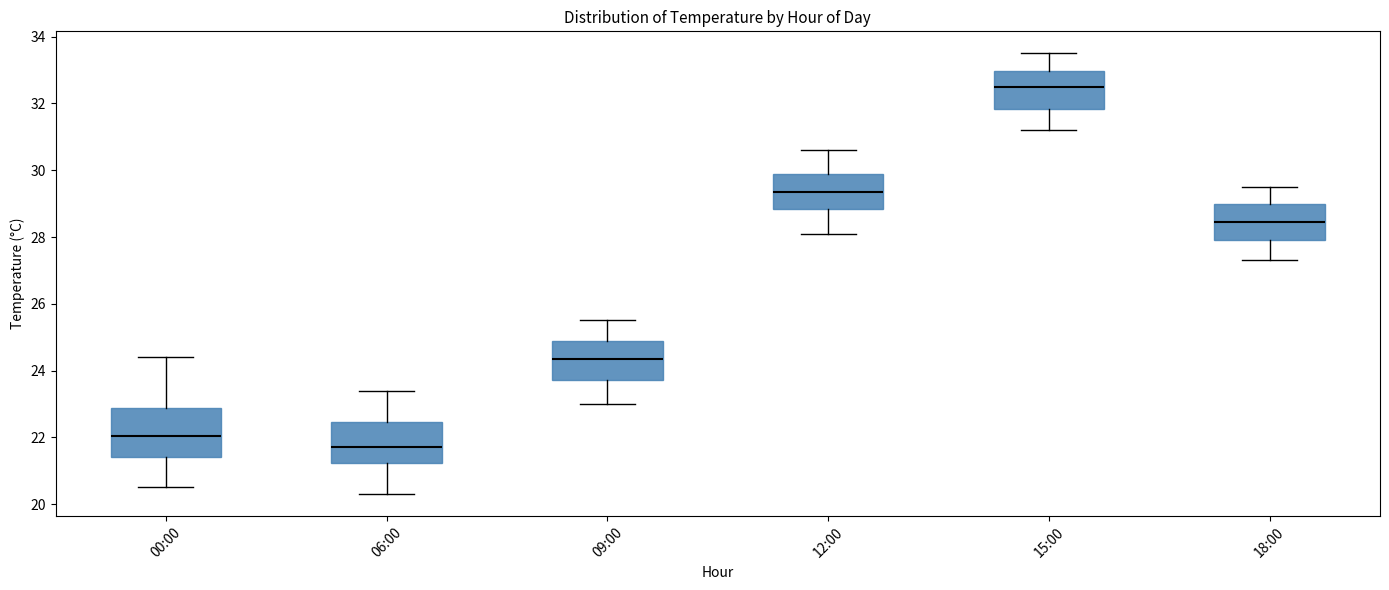

Reading left to right, read every box against the y-axis: the position of its median line, the range the box covers, and the ends of its whiskers. The values are not printed on the chart, so give them approximately, as read against the axis.

00:00: median 22.0, box 21.4 to 22.8, whiskers 20.6 to 24.4
06:00: median 21.8, box 21.2 to 22.4, whiskers 20.4 to 23.4
09:00: median 24.4, box 23.8 to 24.8, whiskers 23.0 to 25.6
12:00: median 29.4, box 28.8 to 29.8, whiskers 28.2 to 30.6
15:00: median 32.6, box 31.8 to 33.0, whiskers 31.2 to 33.6
18:00: median 28.4, box 28.0 to 29.0, whiskers 27.4 to 29.6